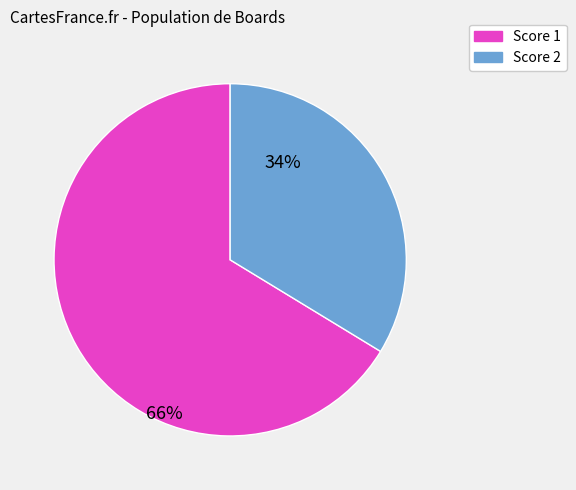

Which slice is the smallest?

Score 2